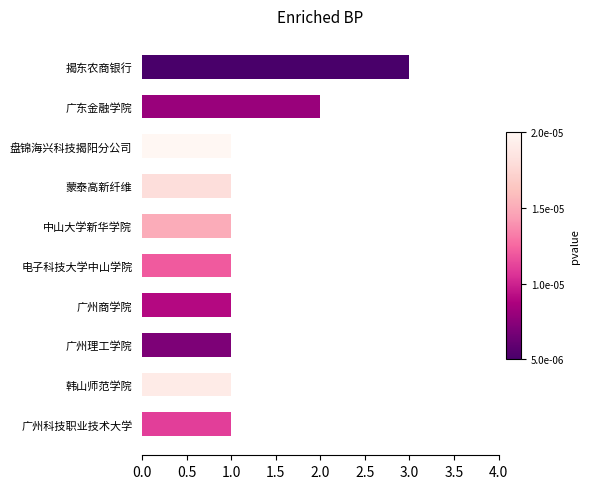

What is the sum of all values?

13